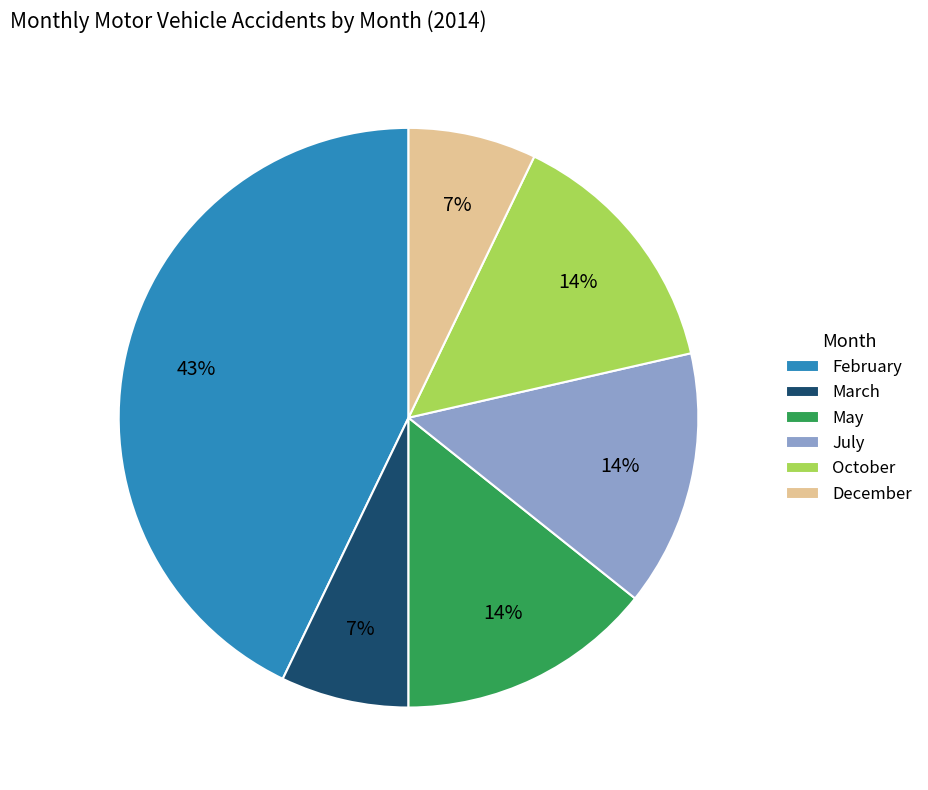

Do October and February together represent more than half of the pie?

Yes